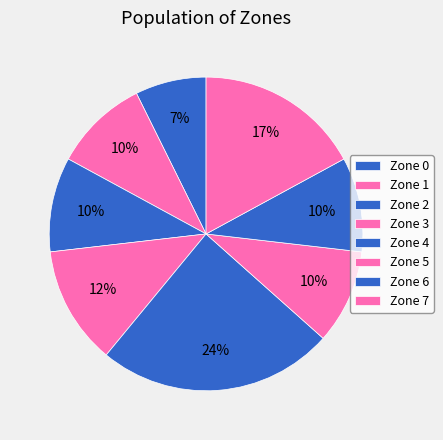

Is the sum of Zone 7 and Zone 6 greater than half?

No